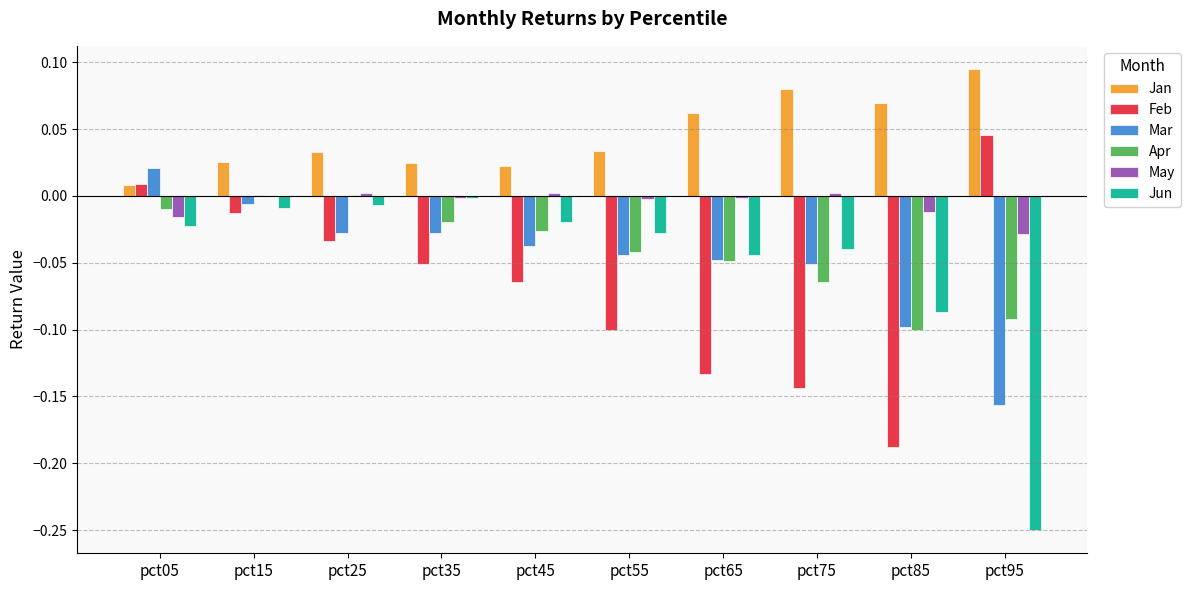

Which series has the largest range (max minus min)?

Jun